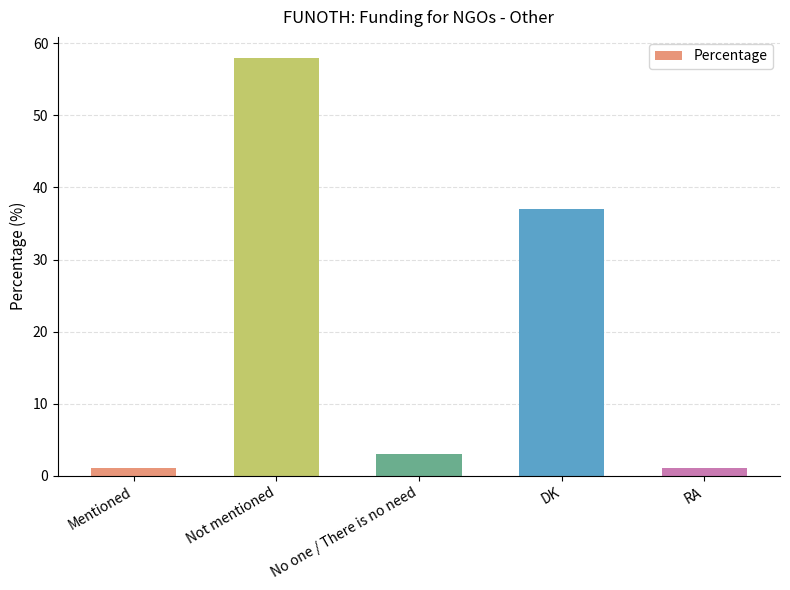

What is the difference between the second highest and minimum values?

36